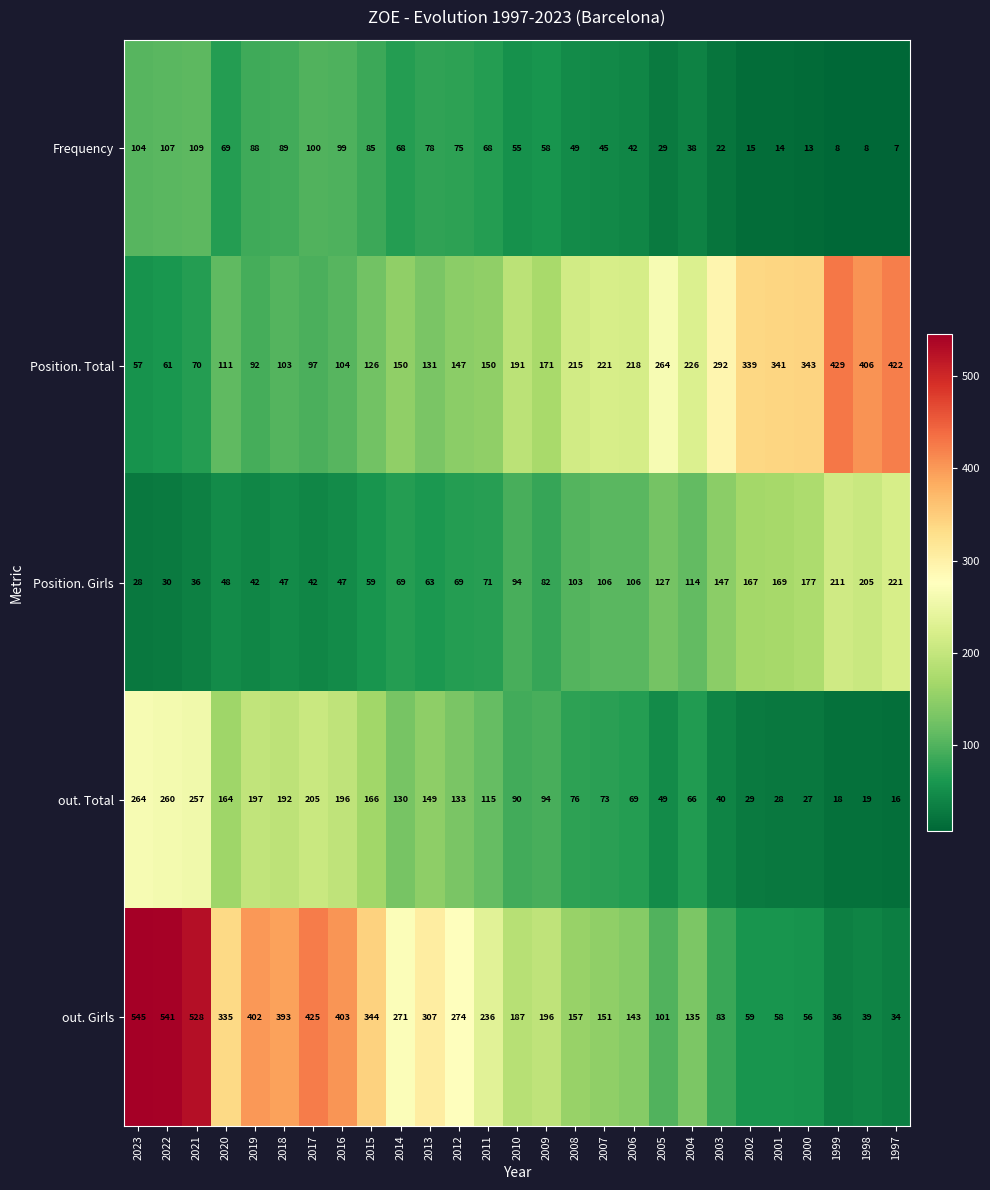

The out. Girls series shows 931 at 2021. True or false?

False